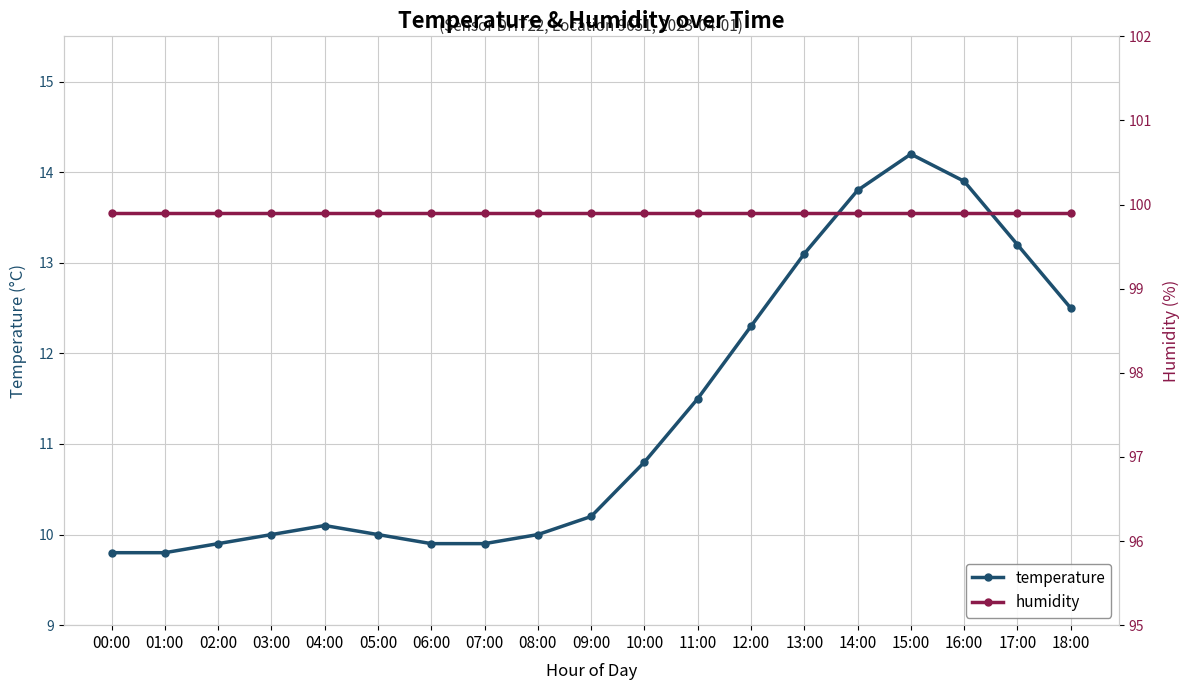

True or false: temperature and humidity cross at least once.

False